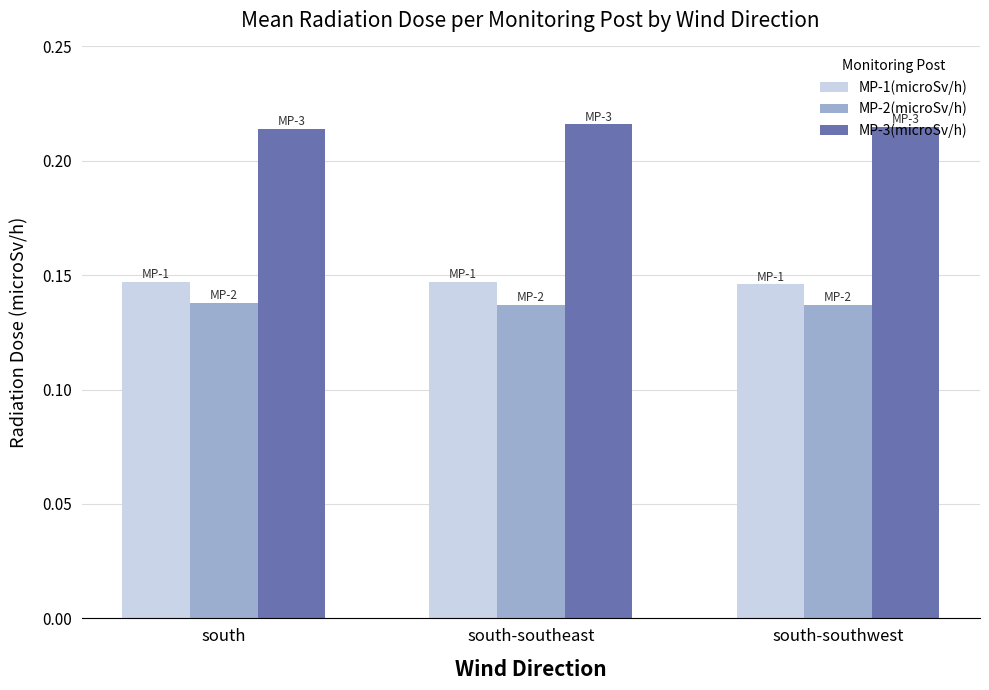

Count the MP-2(microSv/h) values in the range 0 to 1.

3